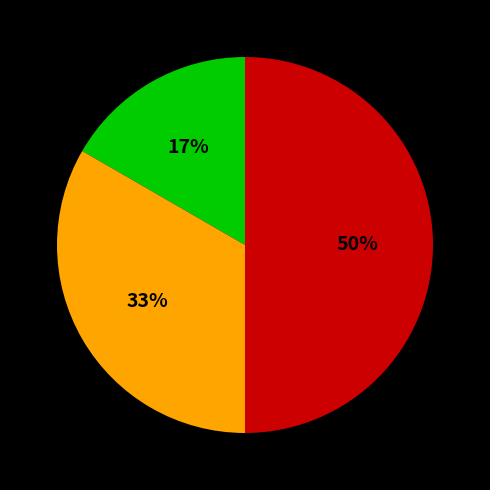

To the nearest percent, what is the average slice percentage?

33%